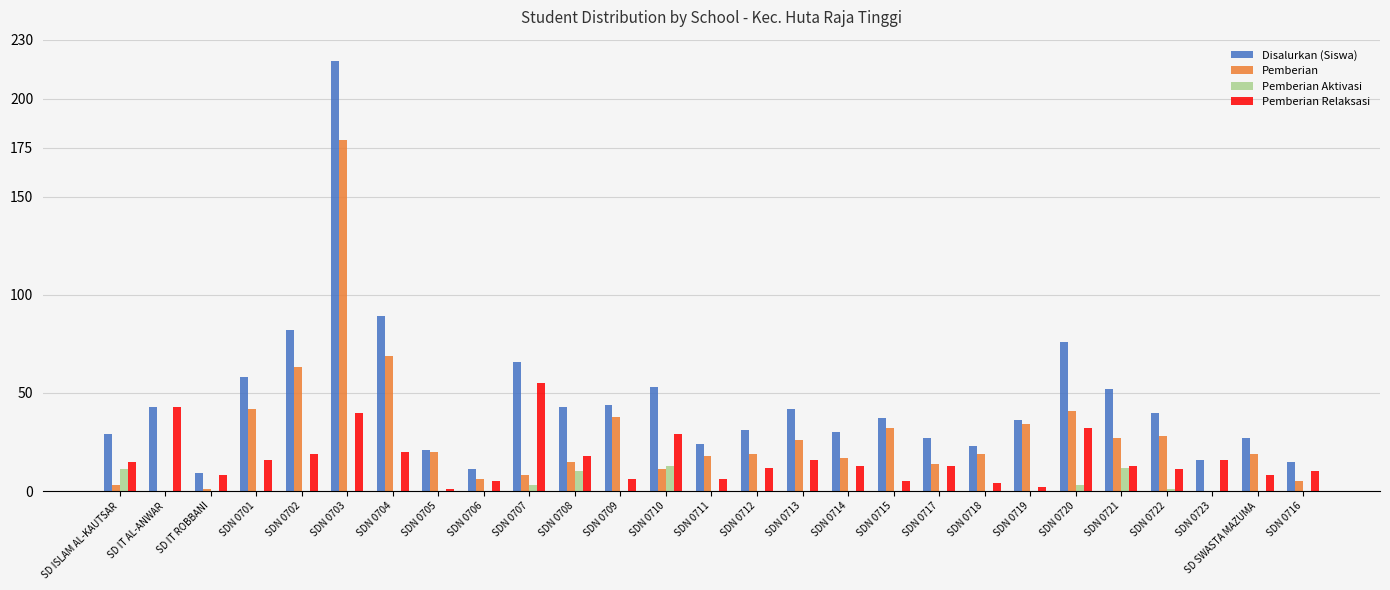

Reading left to right, what are all the values shown in this chart?

Disalurkan (Siswa): 29	43	9	58	82	219	89	21	11	66	43	44	53	24	31	42	30	37	27	23	36	76	52	40	16	27	15
Pemberian: 3	0	1	42	63	179	69	20	6	8	15	38	11	18	19	26	17	32	14	19	34	41	27	28	0	19	5
Pemberian Aktivasi: 11	0	0	0	0	0	0	0	0	3	10	0	13	0	0	0	0	0	0	0	0	3	12	1	0	0	0
Pemberian Relaksasi: 15	43	8	16	19	40	20	1	5	55	18	6	29	6	12	16	13	5	13	4	2	32	13	11	16	8	10